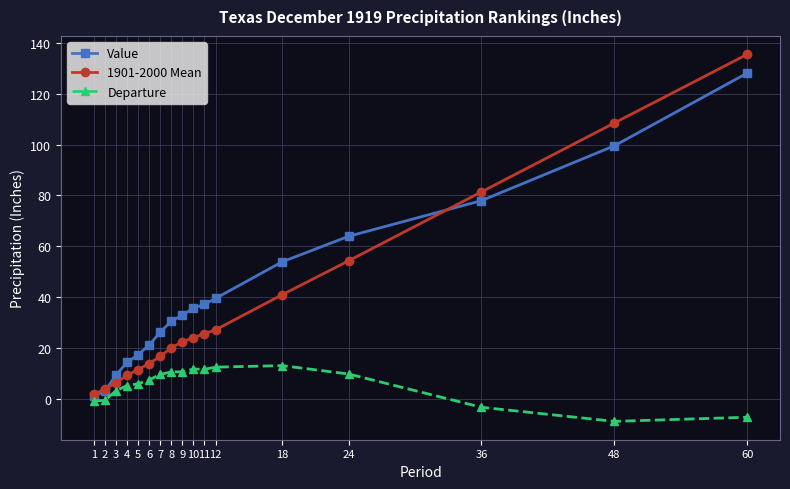

True or false: Value has a value of 26.1 at 7.

True